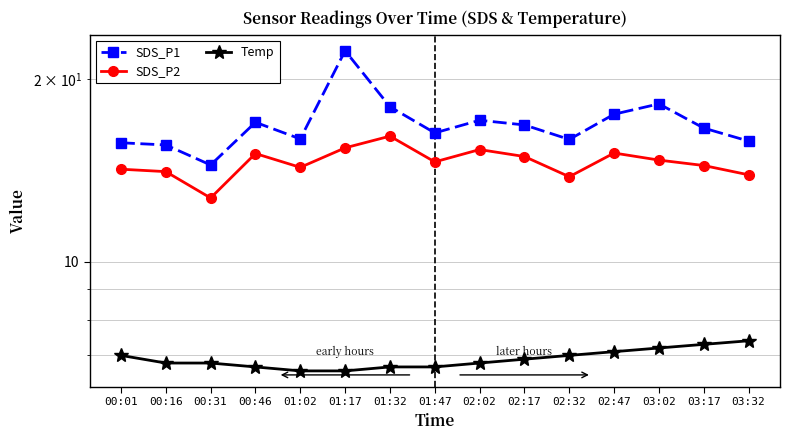

Reading left to right, list all the values displayed in this chart.

SDS_P1: 15.7	15.6	14.4	17.0	15.9	22.3	18.0	16.3	17.1	16.8	15.9	17.5	18.2	16.6	15.8
SDS_P2: 14.2	14.1	12.7	15.1	14.3	15.4	16.1	14.6	15.3	14.9	13.8	15.1	14.7	14.4	13.9
Temp: 7.0	6.8	6.8	6.7	6.6	6.6	6.7	6.7	6.8	6.9	7.0	7.1	7.2	7.3	7.4